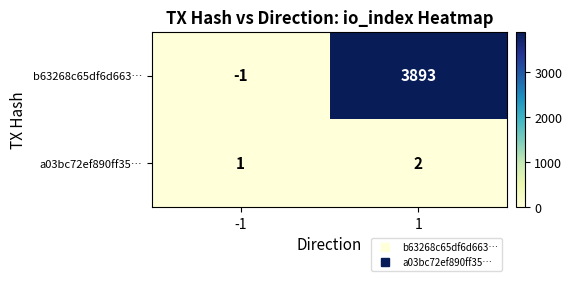

List the series in order of their overall mean, lowest first.

a03bc72ef890ff35…, b63268c65df6d663…